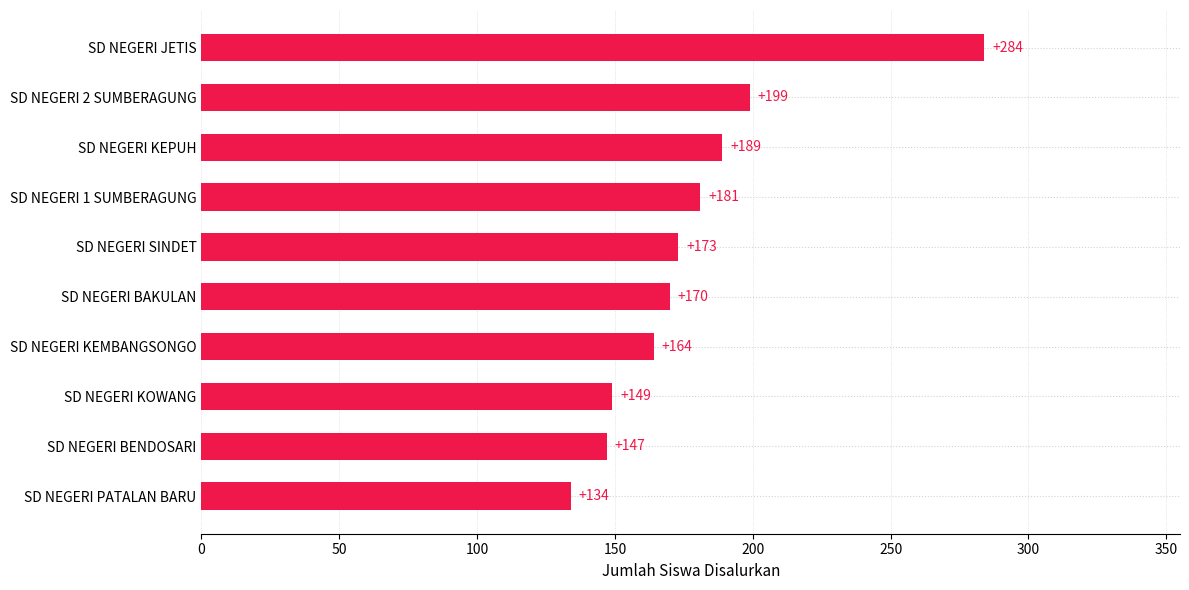

What is the sum of all values?

1790